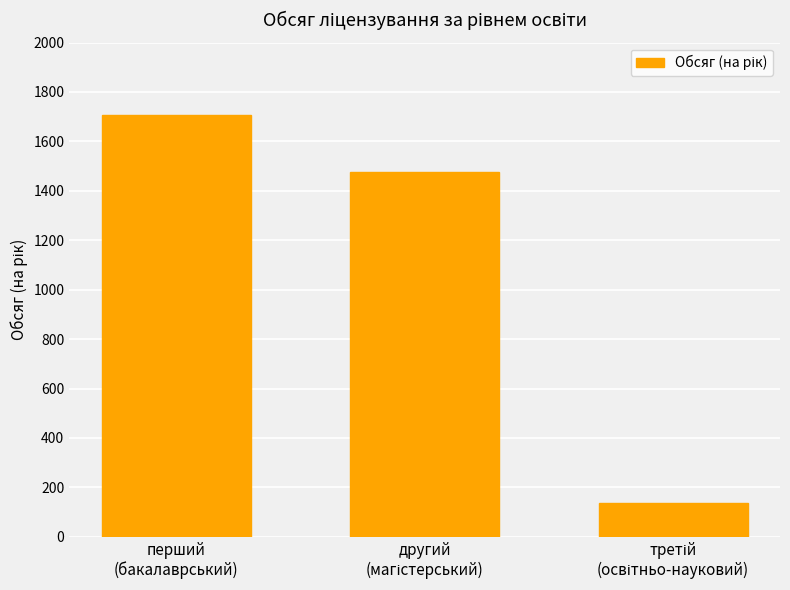

Reading left to right, transcribe all the data shown in this chart.

1706	1478	135